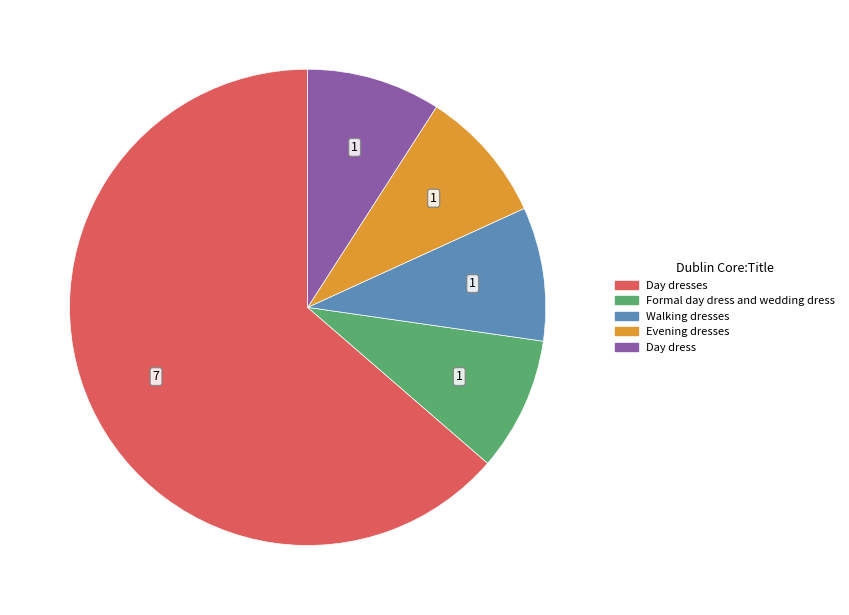

Is there any slice that represents more than half of the pie?

Yes